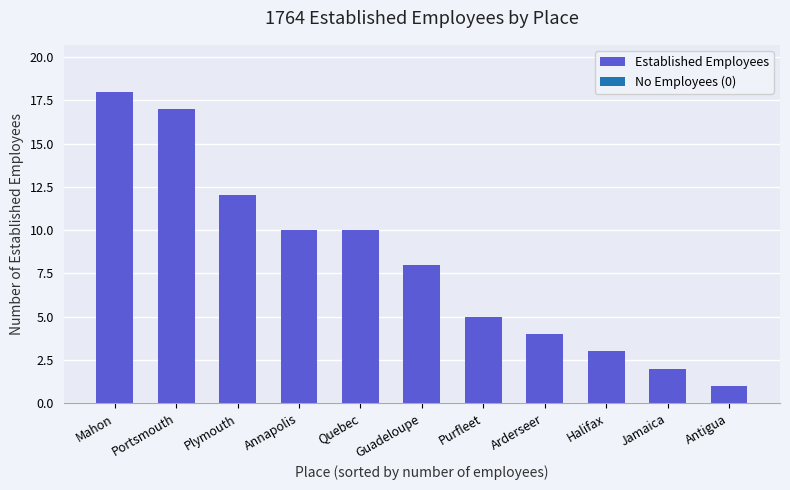

What position from the left is Purfleet?

7